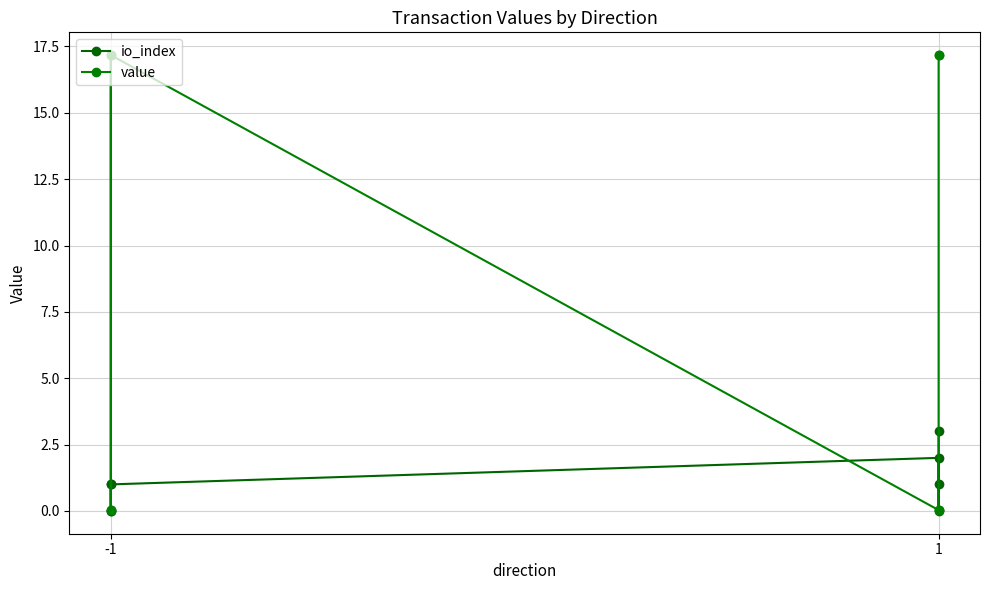

True or false: value has a value of 28.0 at 1.

False